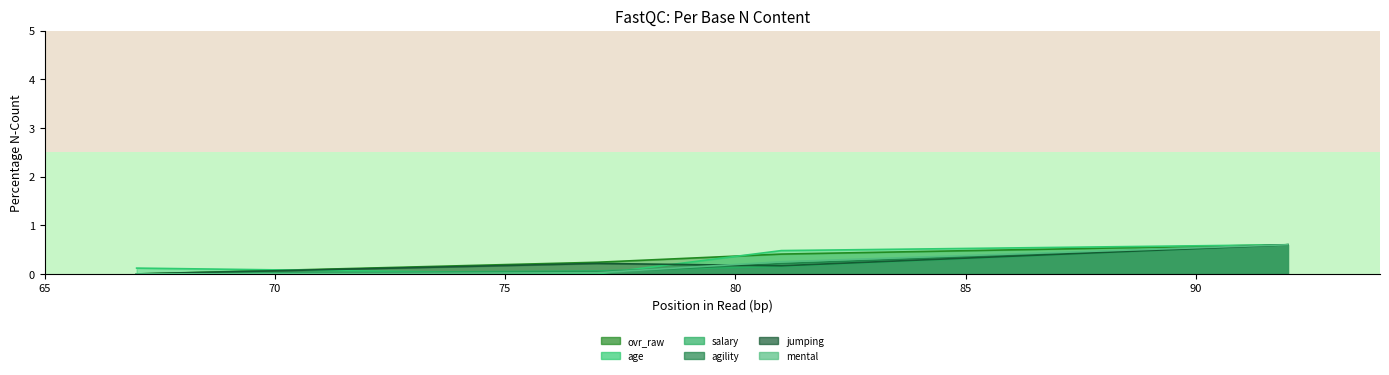

Reading right to left, extract all data points from this chart.

ovr_raw: 92=0.6	81=0.4	77=0.2	67=0.0
age: 92=0.6	81=0.5	77=0.0	67=0.1
salary: 92=0.6	81=0.2	77=0.1	67=0.0
agility: 92=0.6	81=0.2	77=0.0	67=0.0
jumping: 92=0.6	81=0.2	77=0.2	67=0.0
mental: 92=0.6	81=0.2	77=0.0	67=0.0